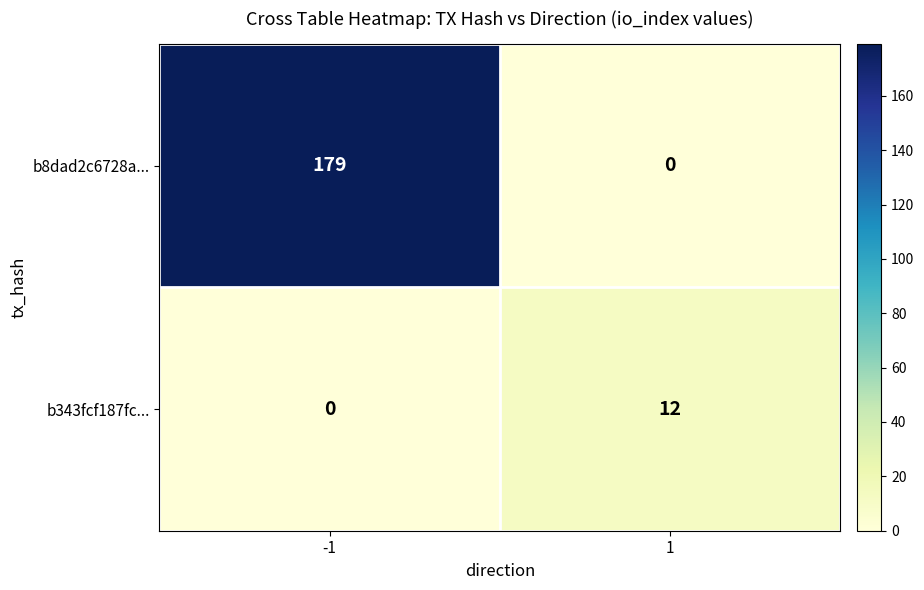

How many data points in b8dad2c6728a... are less than 179?

1